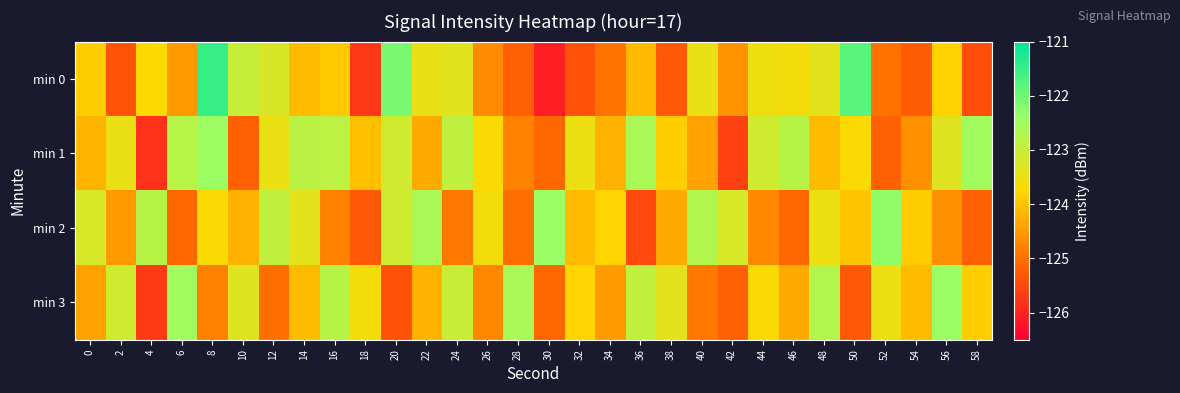

List the series in order of their peak value, highest first.

min 0, min 2, min 3, min 1